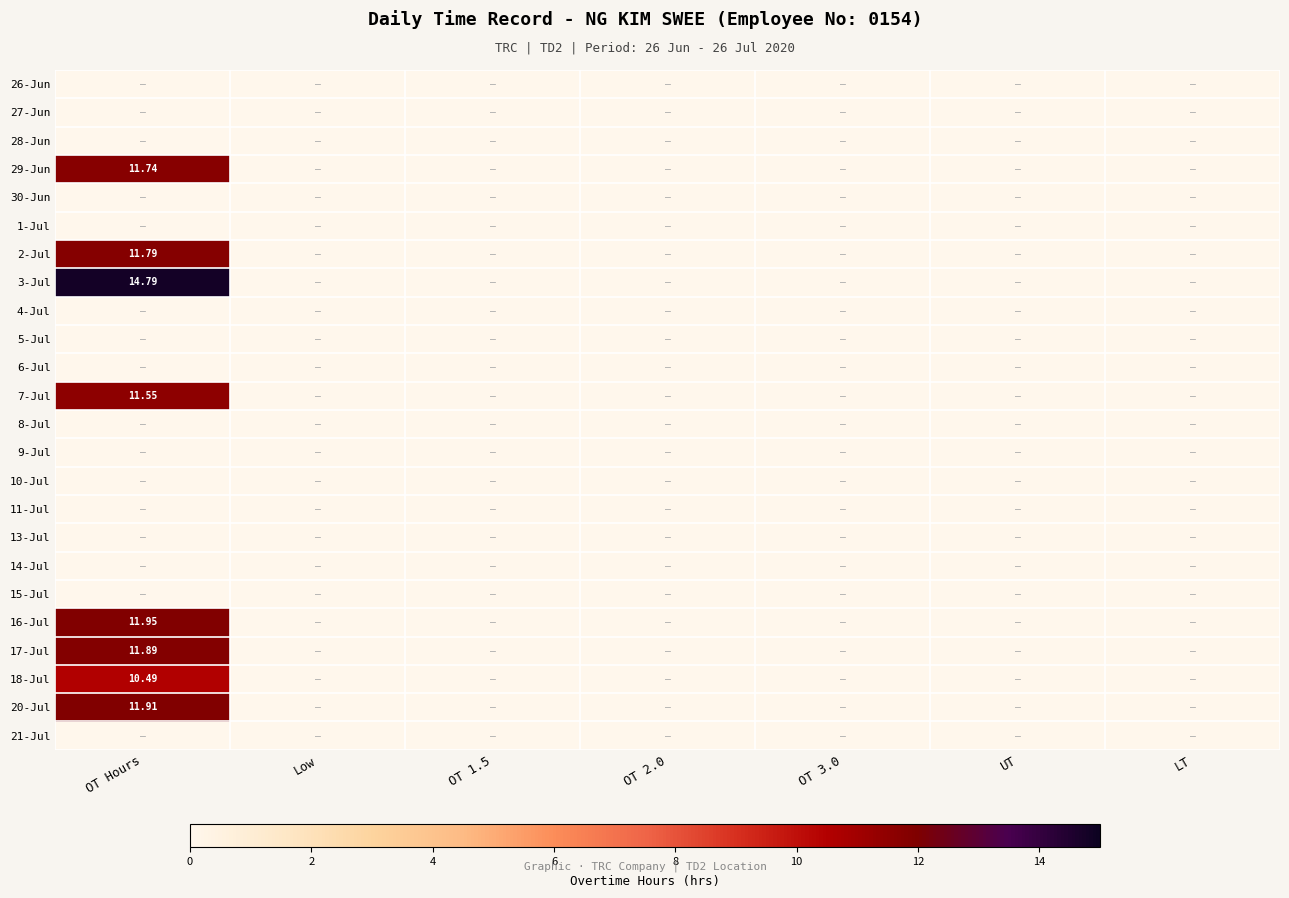

Rank the categories by 5-Jul value from highest to lowest.

OT Hours, Low, OT 1.5, OT 2.0, OT 3.0, UT, LT